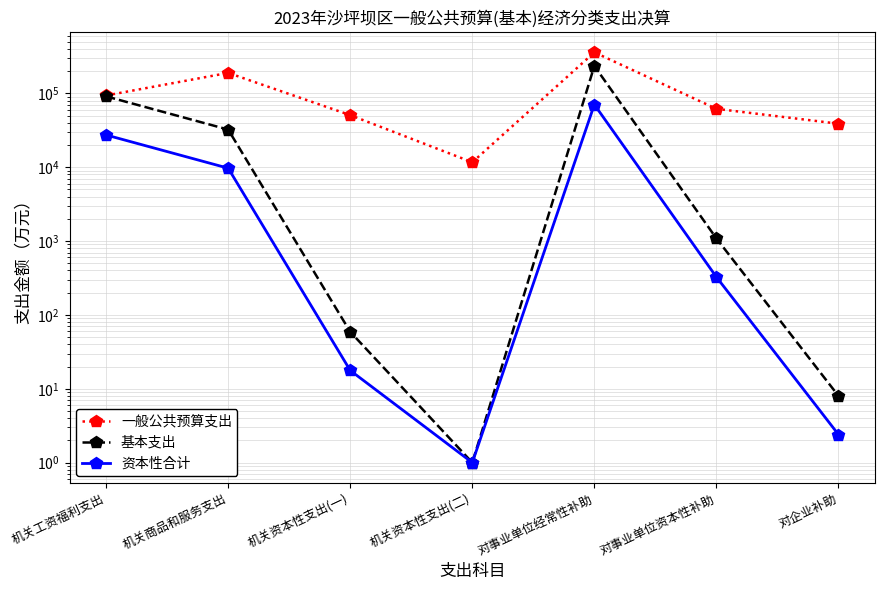

Which series changed the most between 机关资本性支出(二) and 对企业补助?

一般公共预算支出